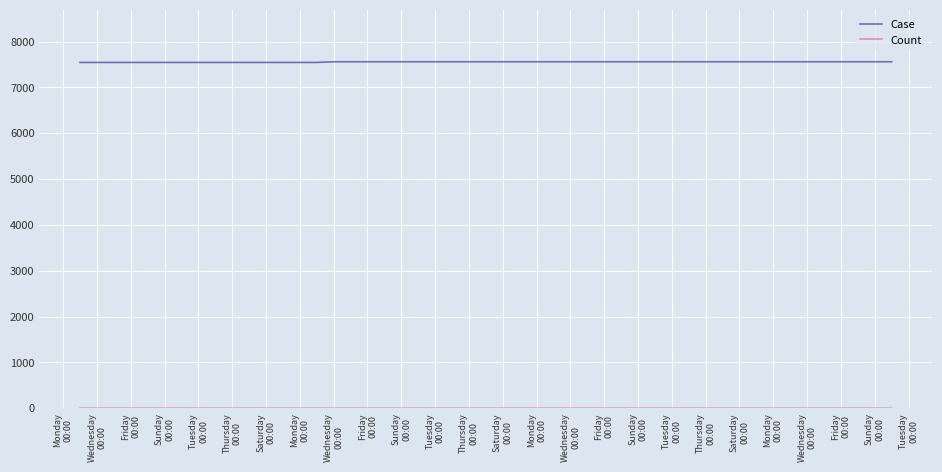

Which series has the largest total across all categories?

Case